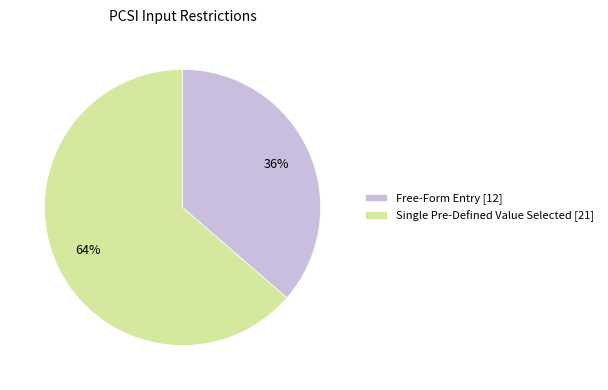

Is there a majority slice in this chart?

Yes